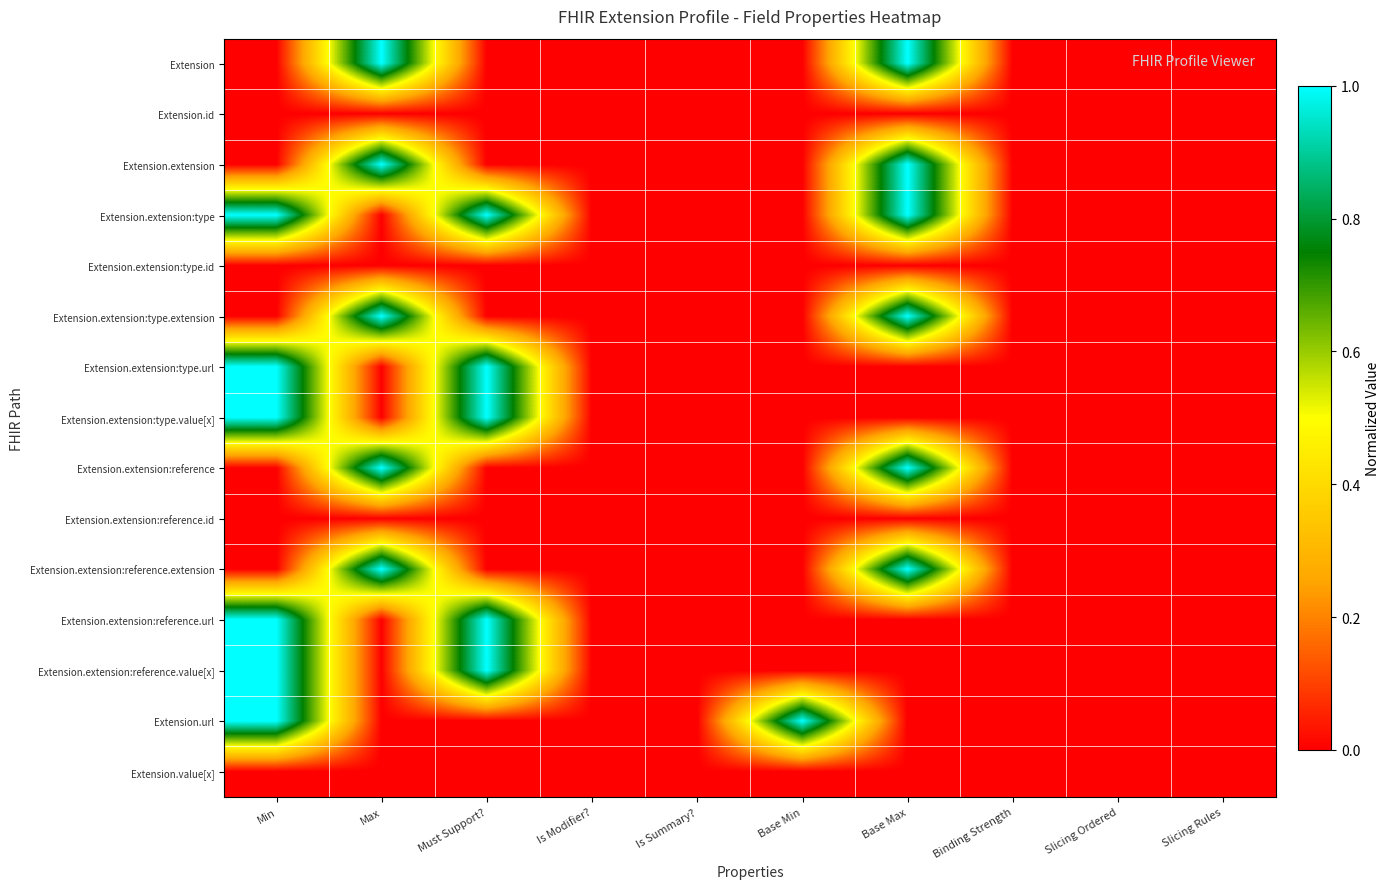

Which series has the largest total across all categories?

Extension.extension:type